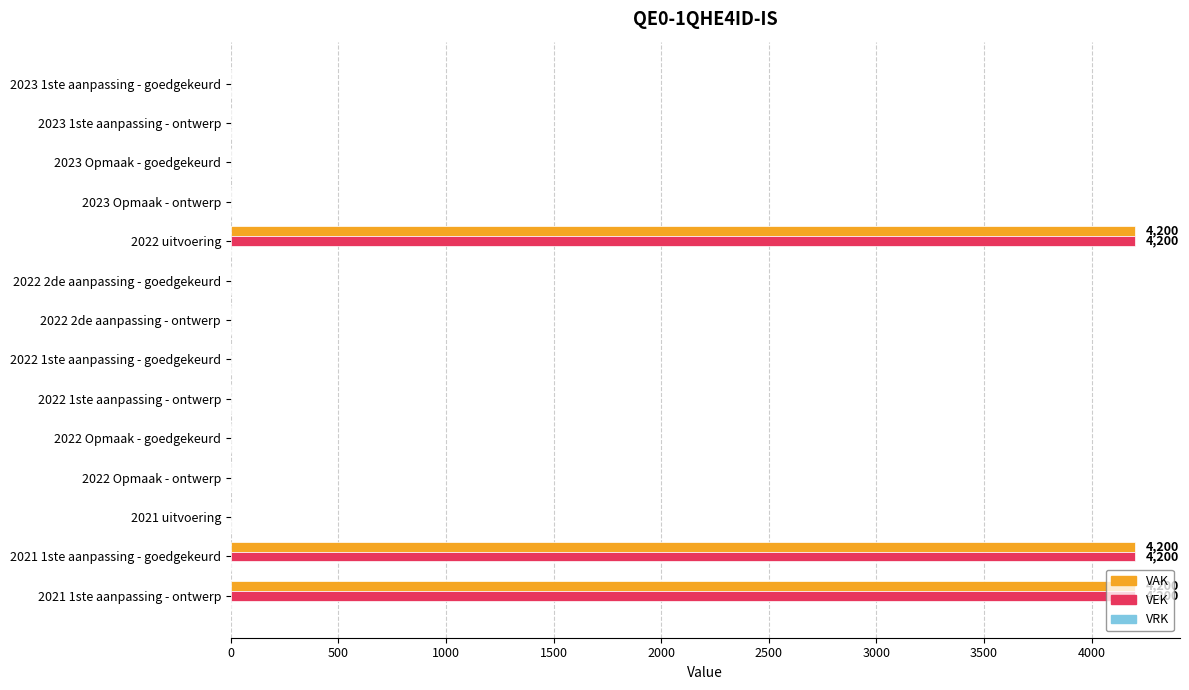

The value of VEK at 2022 uitvoering is 5890. True or false?

False